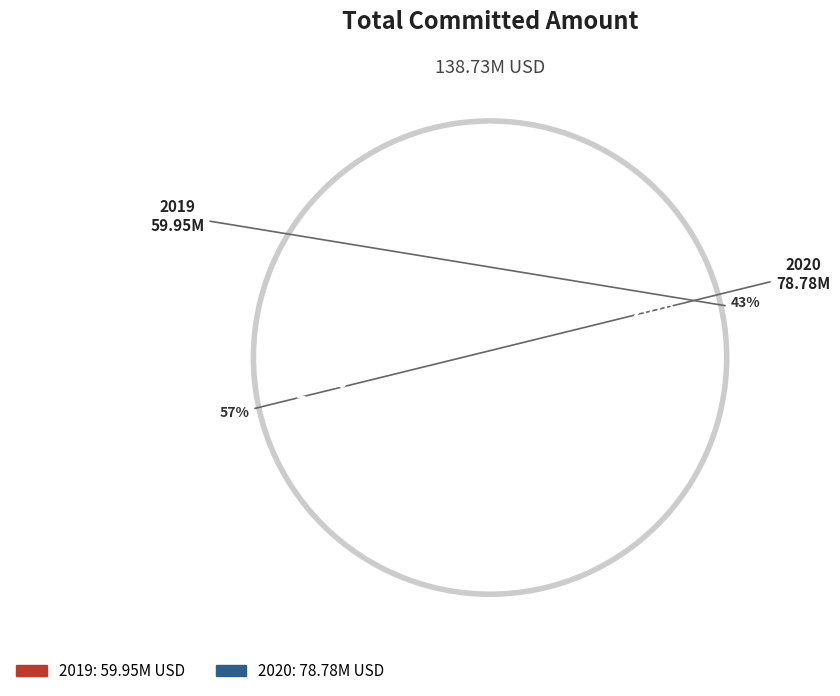

What is the change in value from 2019 to 2020?

+18.8